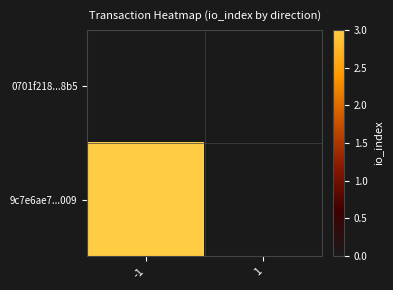

Count the number of categories in the chart.

2